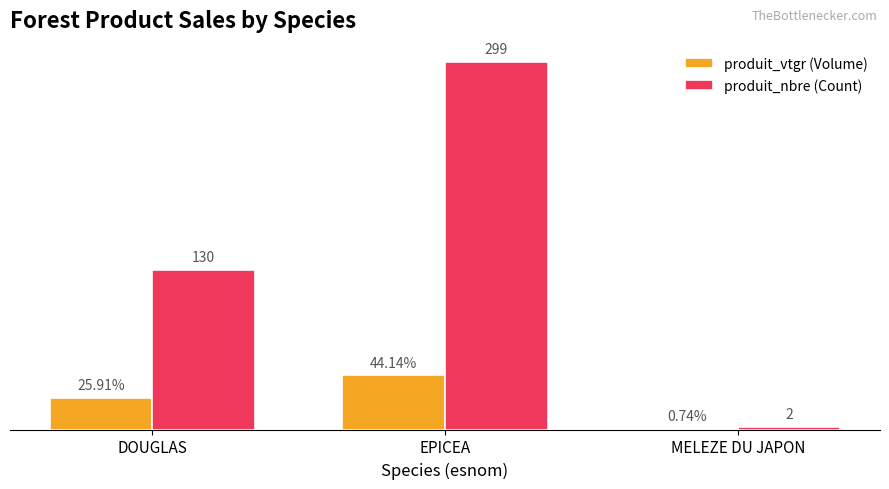

At which category does the chart reach its peak across all series?

EPICEA